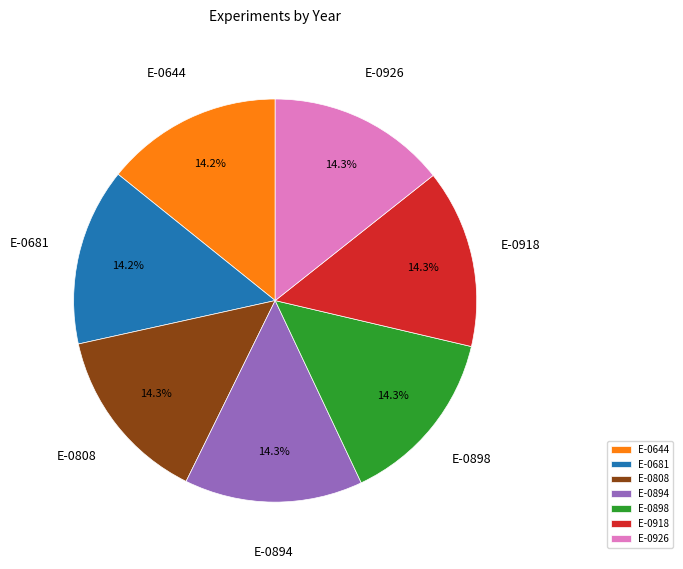

Does E-0681 represent more than half of the total?

No